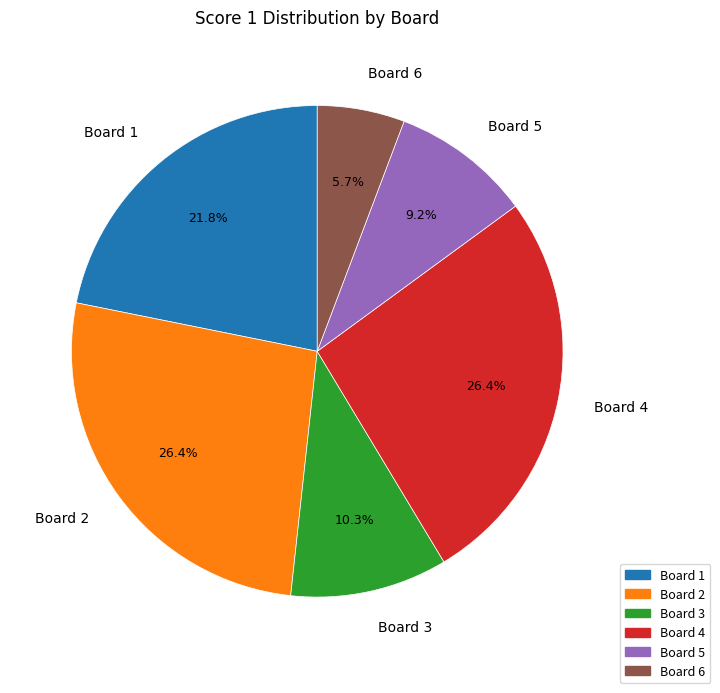

To the nearest percent, what portion does Board 5 represent?

9%